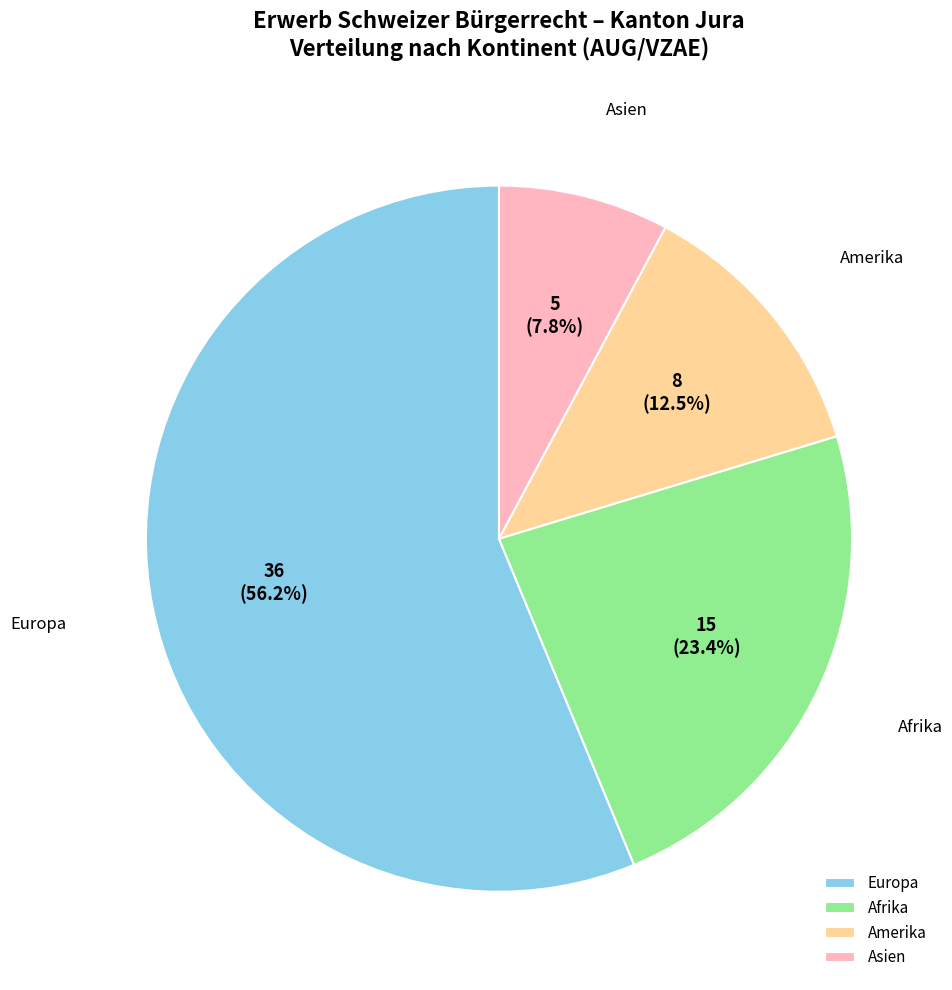

Which category accounts for the majority?

Europa